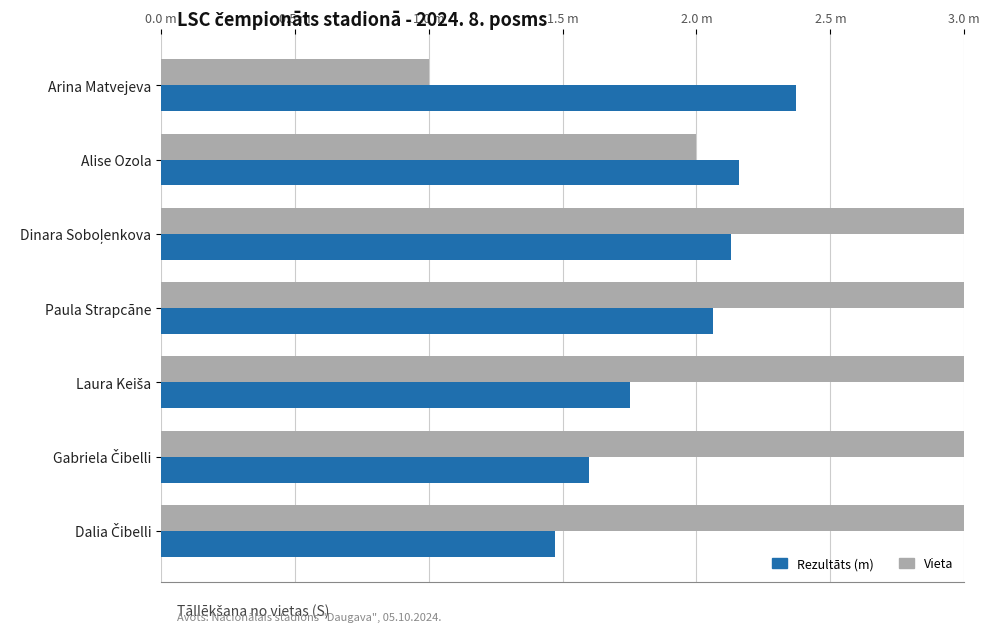

How many data points in Rezultāts (m) are above 2?

4